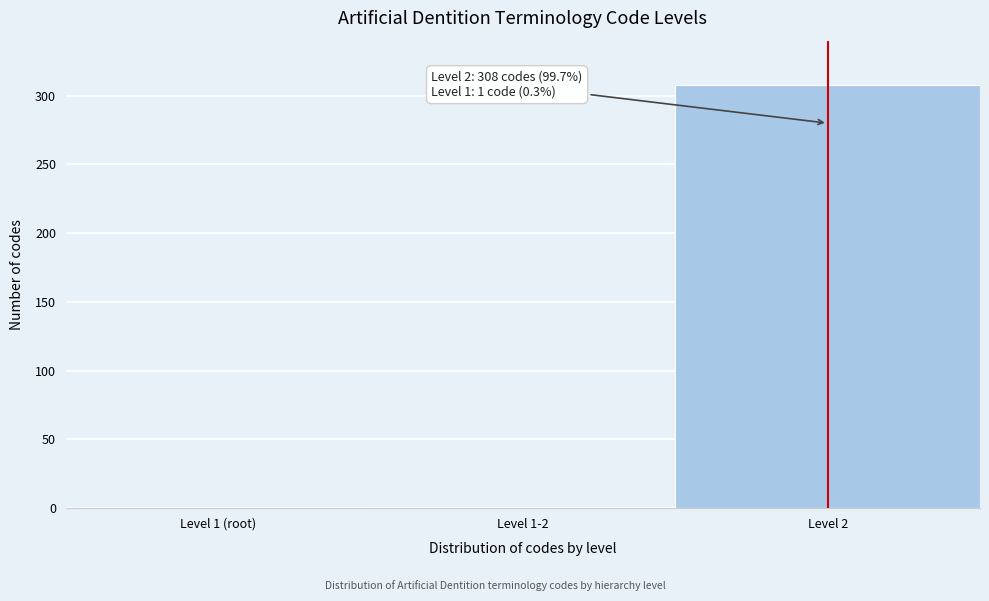

Is it true that the value at Level 2 is 308?

True